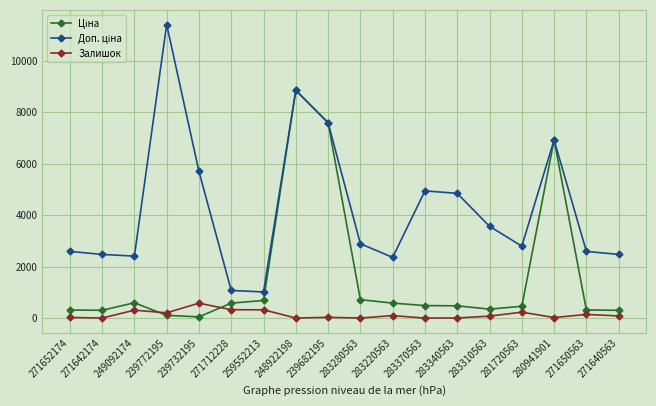

True or false: Залишок has a value of 31.0 at 280941901.

True